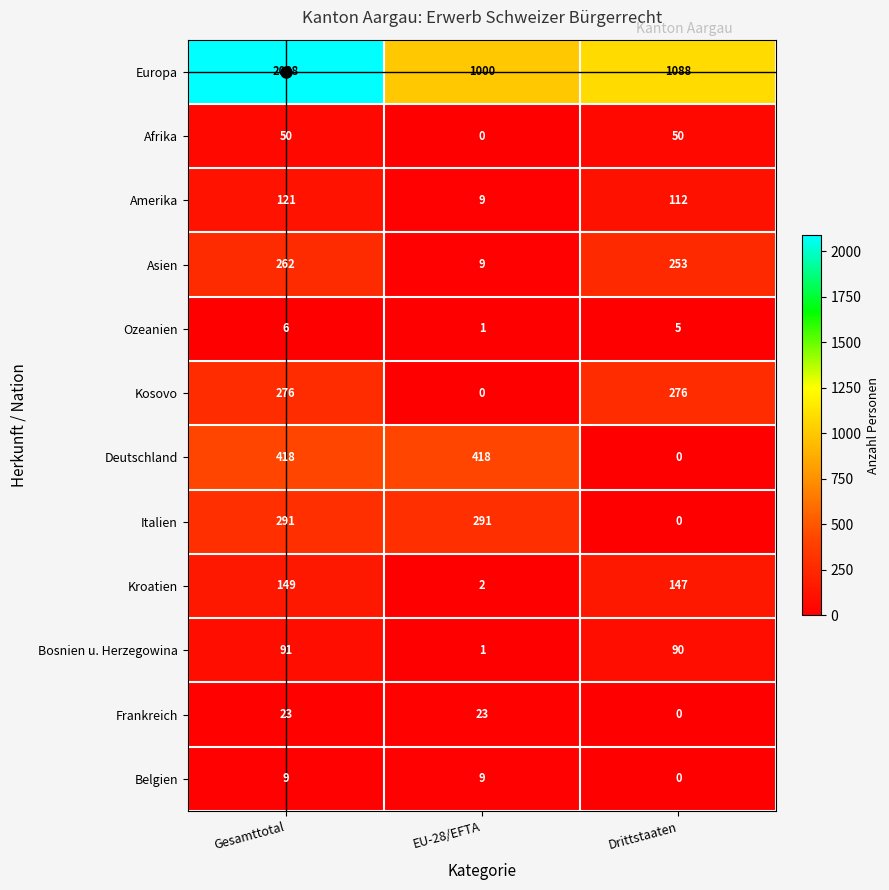

List the series in order of their peak value, lowest first.

Ozeanien, Belgien, Frankreich, Afrika, Bosnien u. Herzegowina, Amerika, Kroatien, Asien, Kosovo, Italien, Deutschland, Europa